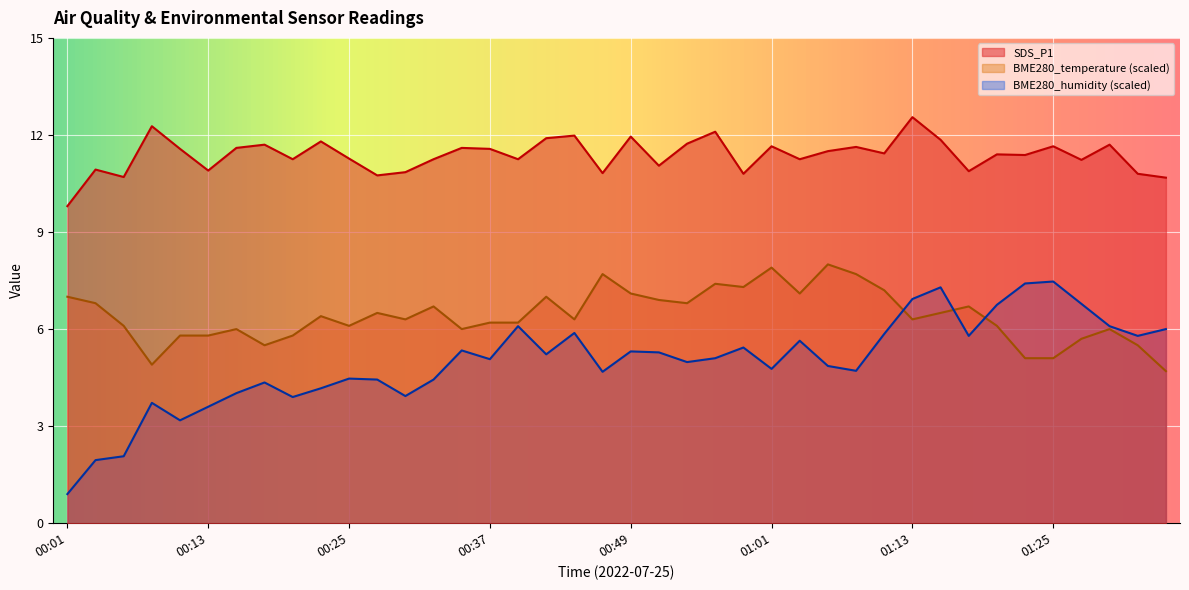

The BME280_temperature series shows 6.2 at 00:39. True or false?

True